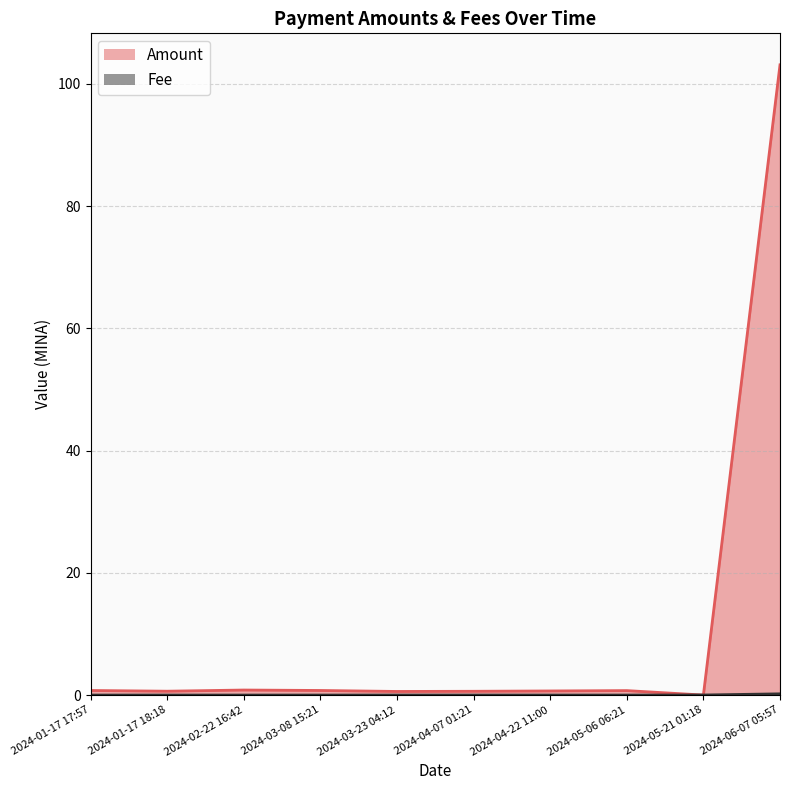

Which category has the lowest value across all series?

2024-05-21 01:18